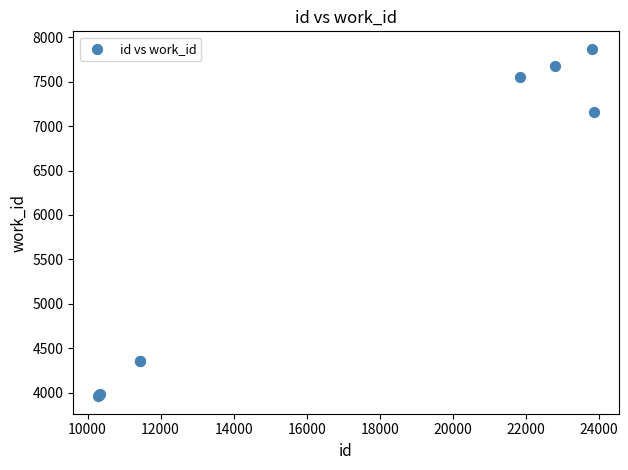

What Y value in the scatter plot is closest to 5915?

7163